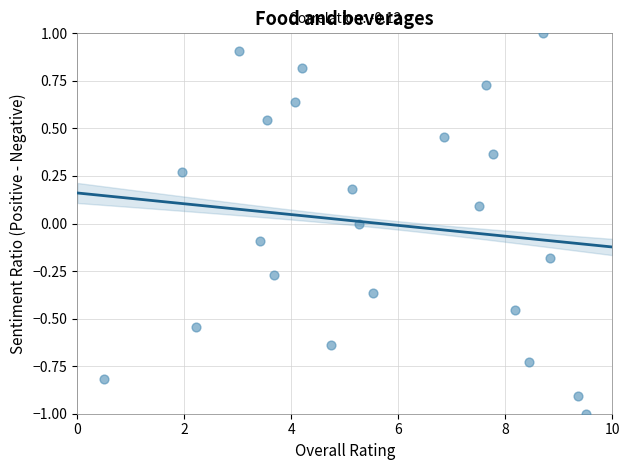

What is the range of X values (max minus min)?

9.0